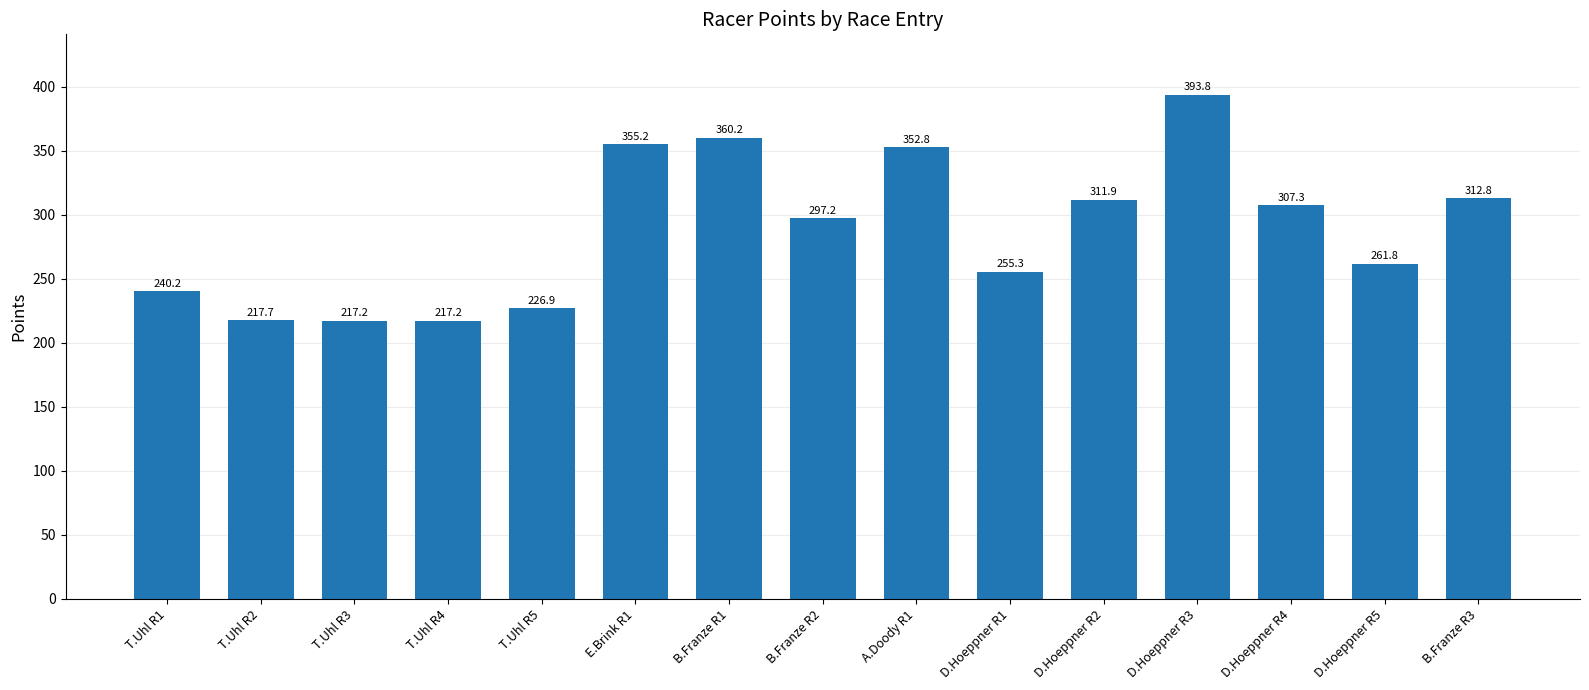

The value at D.Hoeppner R2 is 185.2. True or false?

False